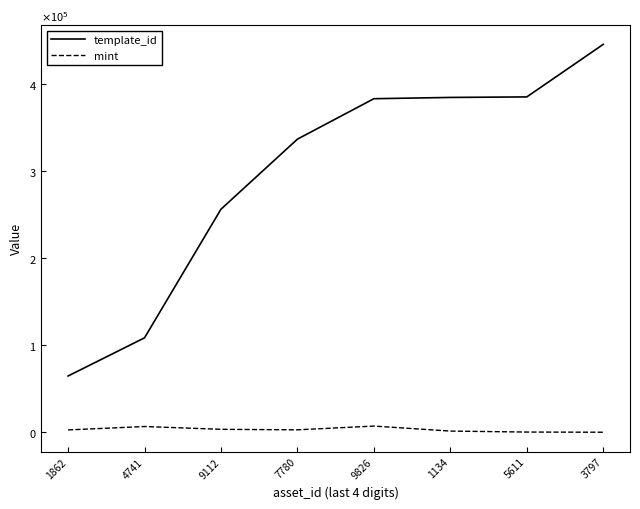

What is the label of the 6th point from the left?

1134